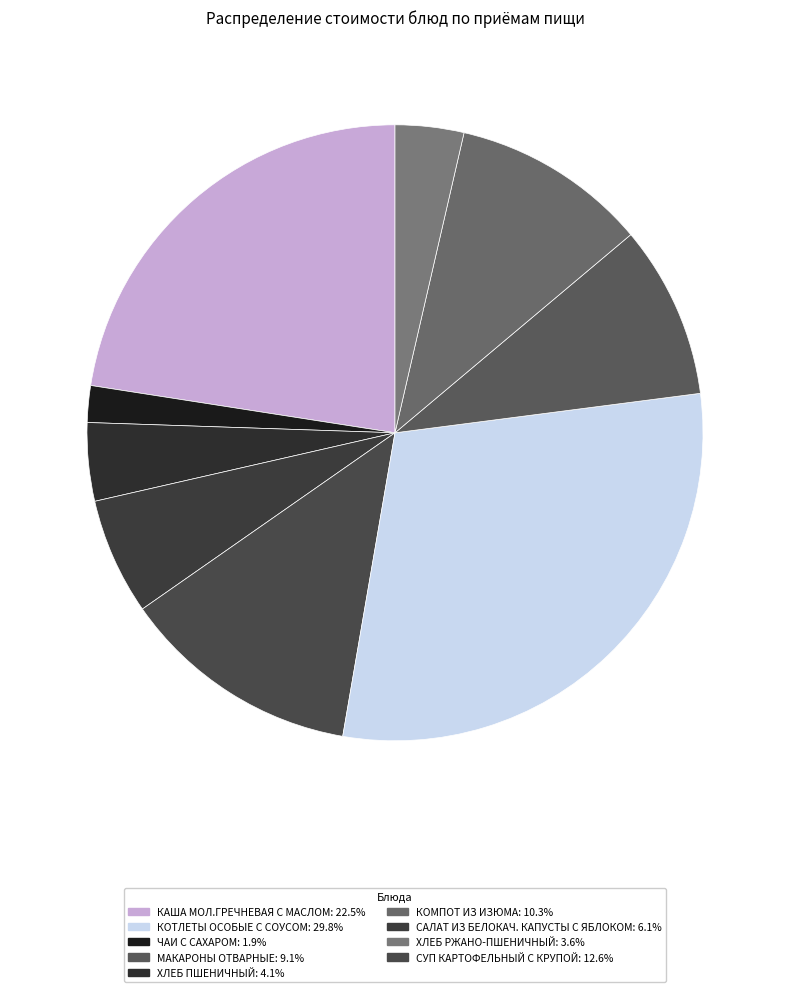

Which category has the biggest portion of the pie?

КОТЛЕТЫ ОСОБЫЕ С СОУСОМ